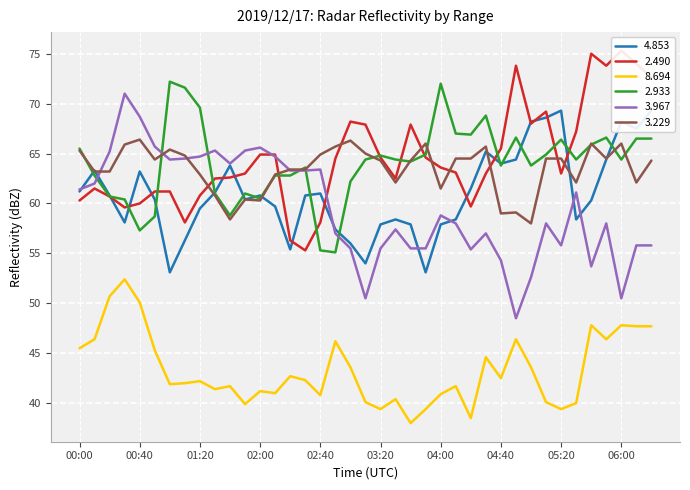

What is the lowest value of the   3.967 series?

48.5